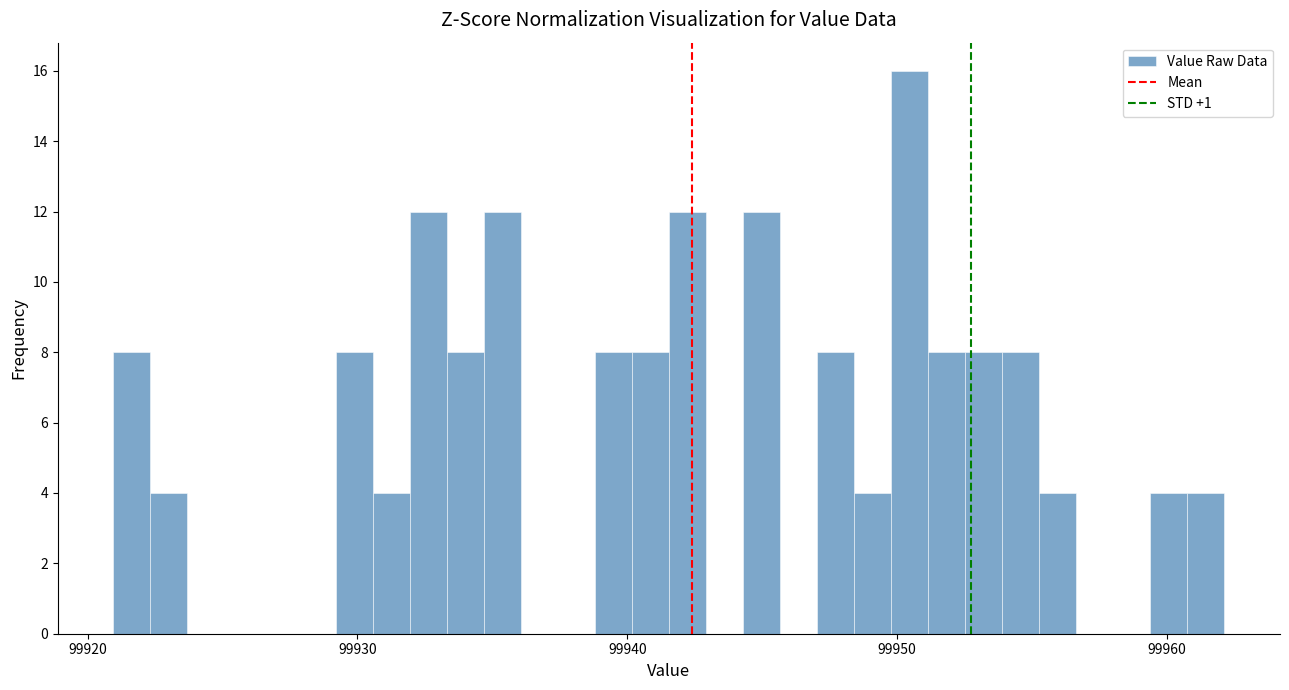

Read against the x-axis, roughly where is the centre of the tallest bar?

99950